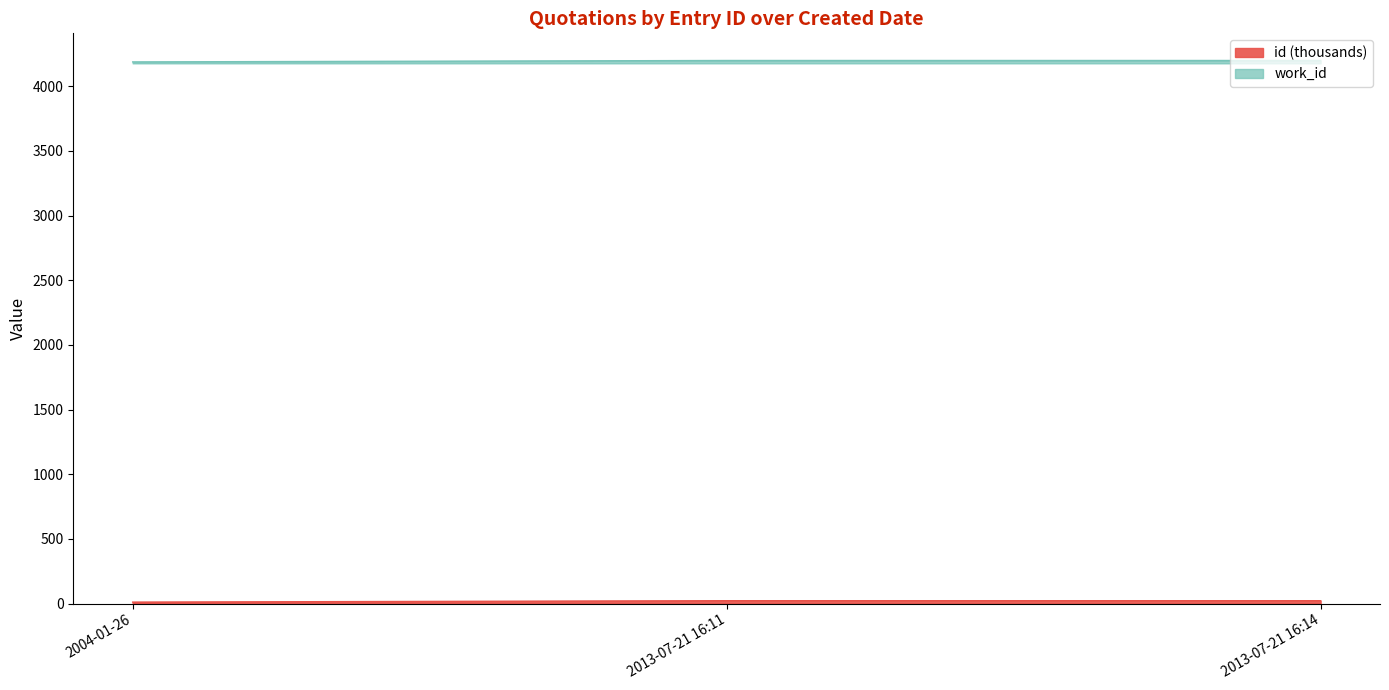

List the labels in order of value, largest first.

2013-07-21 16:14, 2013-07-21 16:11, 2004-01-26